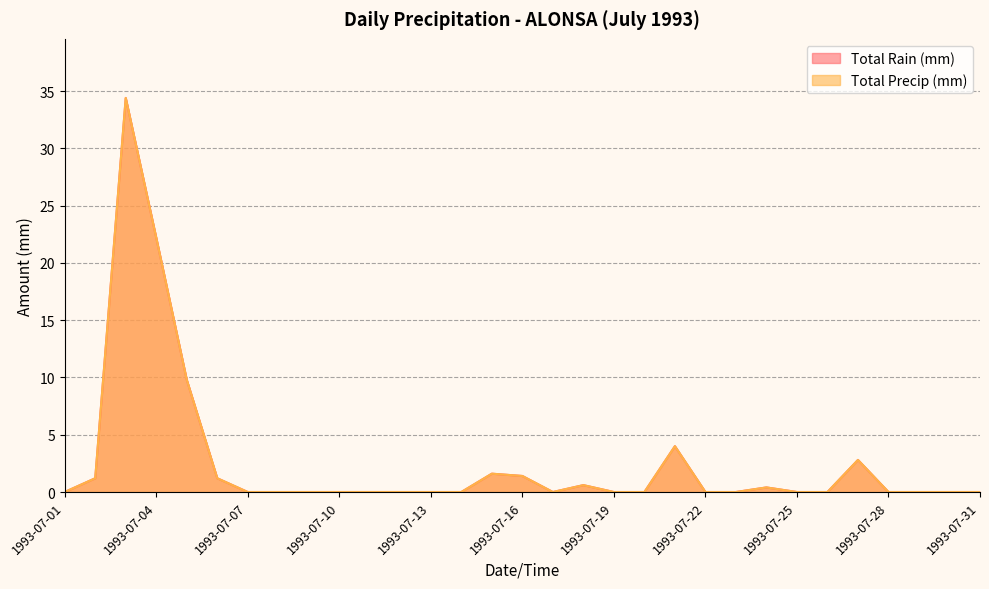

Where is the first local maximum for Total Rain (mm)?

1993-07-03